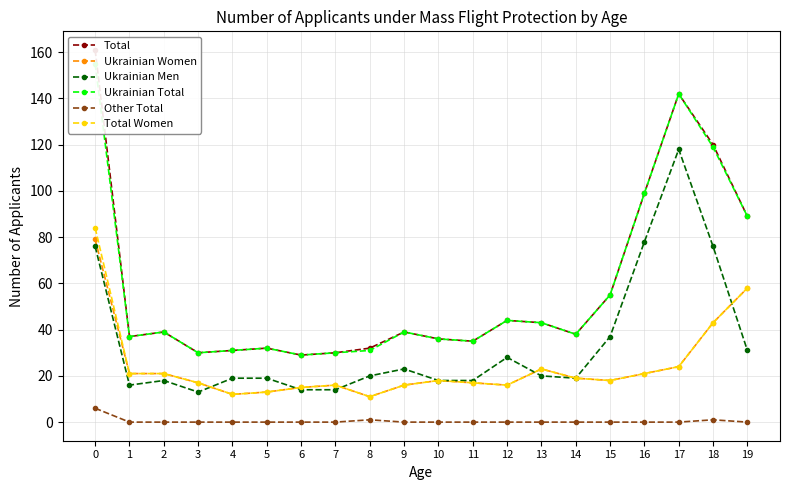

At which label does Ukrainian Women reach its minimum?

8